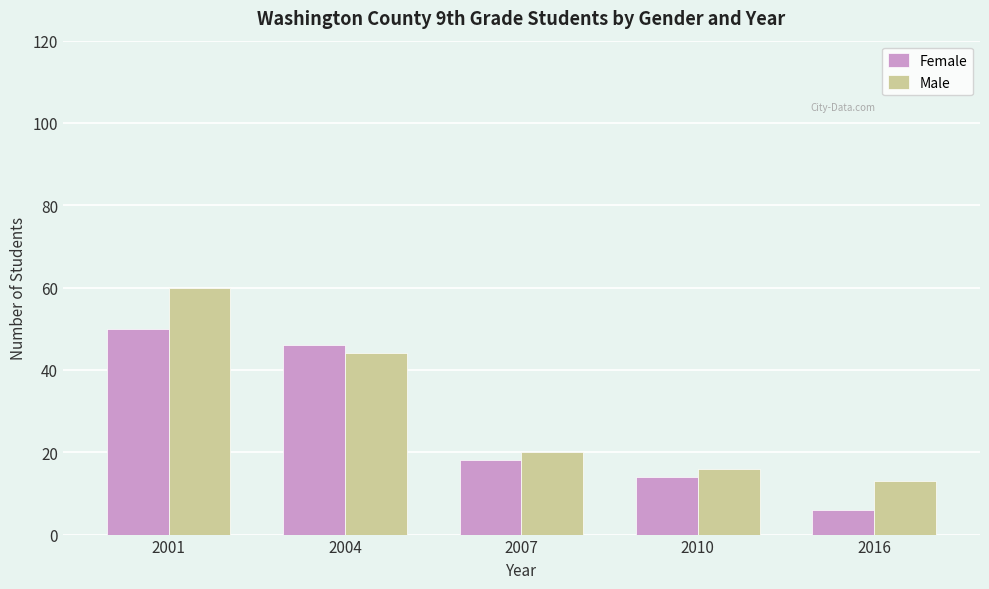

What is the sum of the Male values at 2010 and 2007?

36